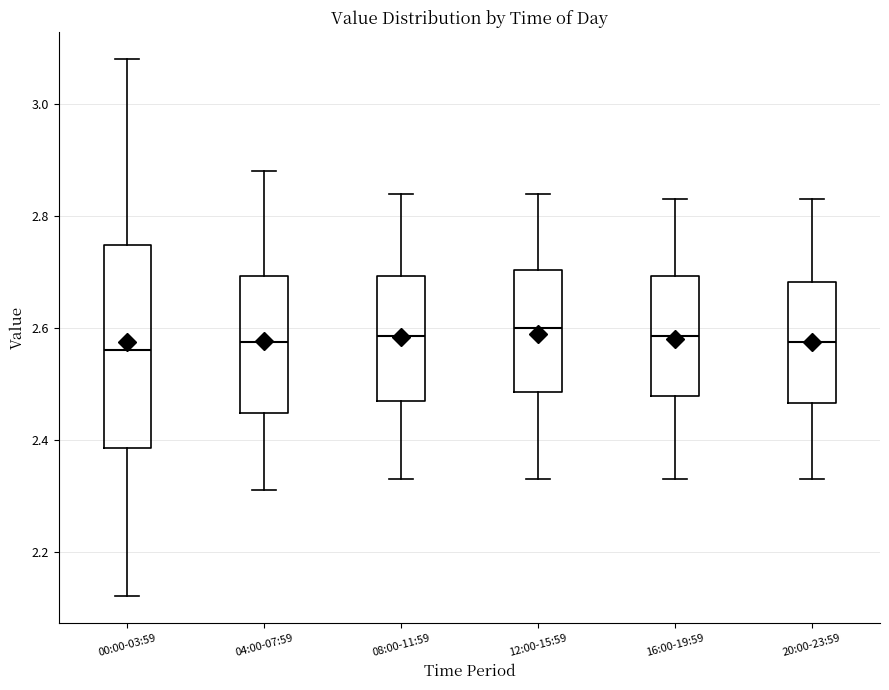

Reading left to right, read every box against the y-axis: the position of its median line, the range the box covers, and the ends of its whiskers. The values are not printed on the chart, so give them approximately, as read against the axis.

00:00-03:59: median 2.56, box 2.38 to 2.74, whiskers 2.12 to 3.08
04:00-07:59: median 2.58, box 2.44 to 2.70, whiskers 2.32 to 2.88
08:00-11:59: median 2.58, box 2.48 to 2.70, whiskers 2.34 to 2.84
12:00-15:59: median 2.60, box 2.48 to 2.70, whiskers 2.34 to 2.84
16:00-19:59: median 2.58, box 2.48 to 2.70, whiskers 2.34 to 2.84
20:00-23:59: median 2.58, box 2.46 to 2.68, whiskers 2.34 to 2.84